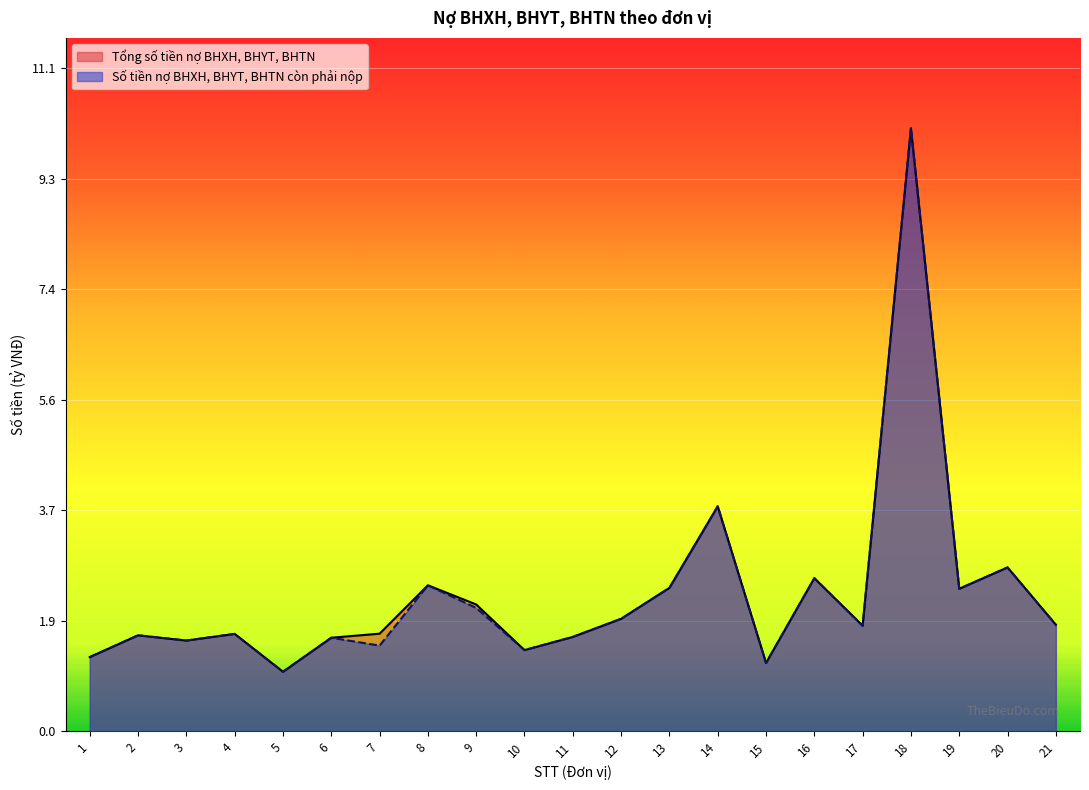

What is the difference between the Số tiền nợ BHXH, BHYT, BHTN còn phải nộp values at 5 and 11?

0.6